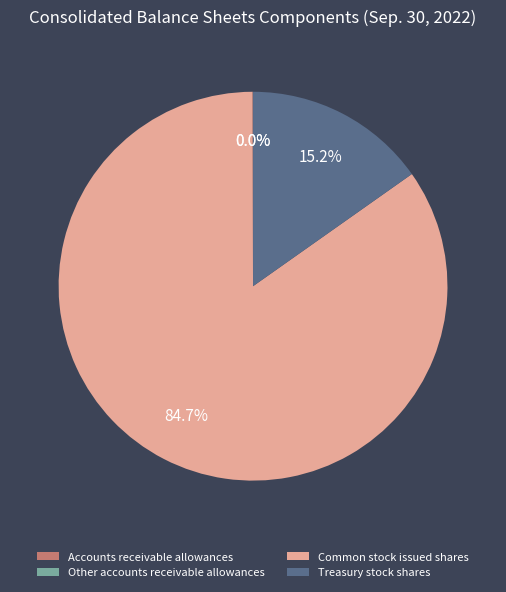

Which category has the smallest portion of the pie?

Other accounts receivable allowances